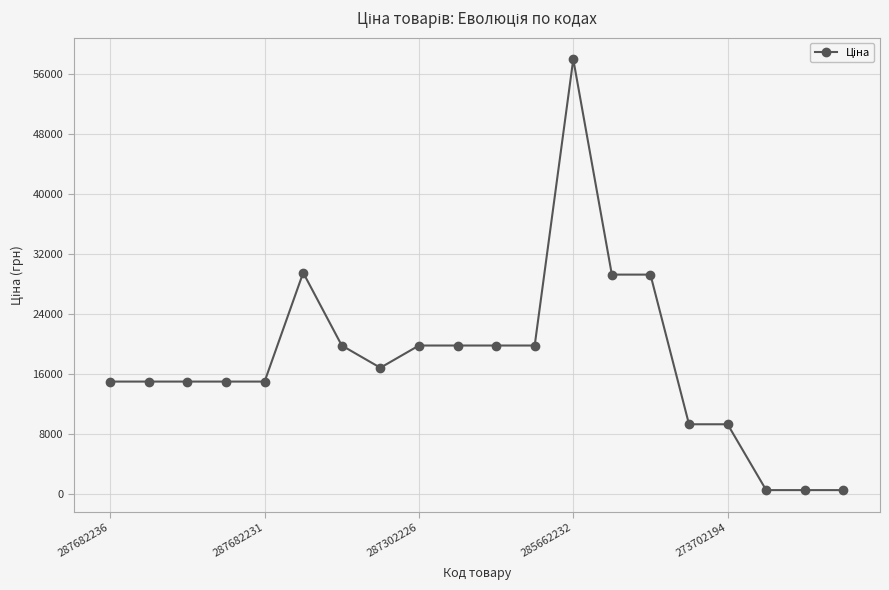

How many values are below 16863?

10